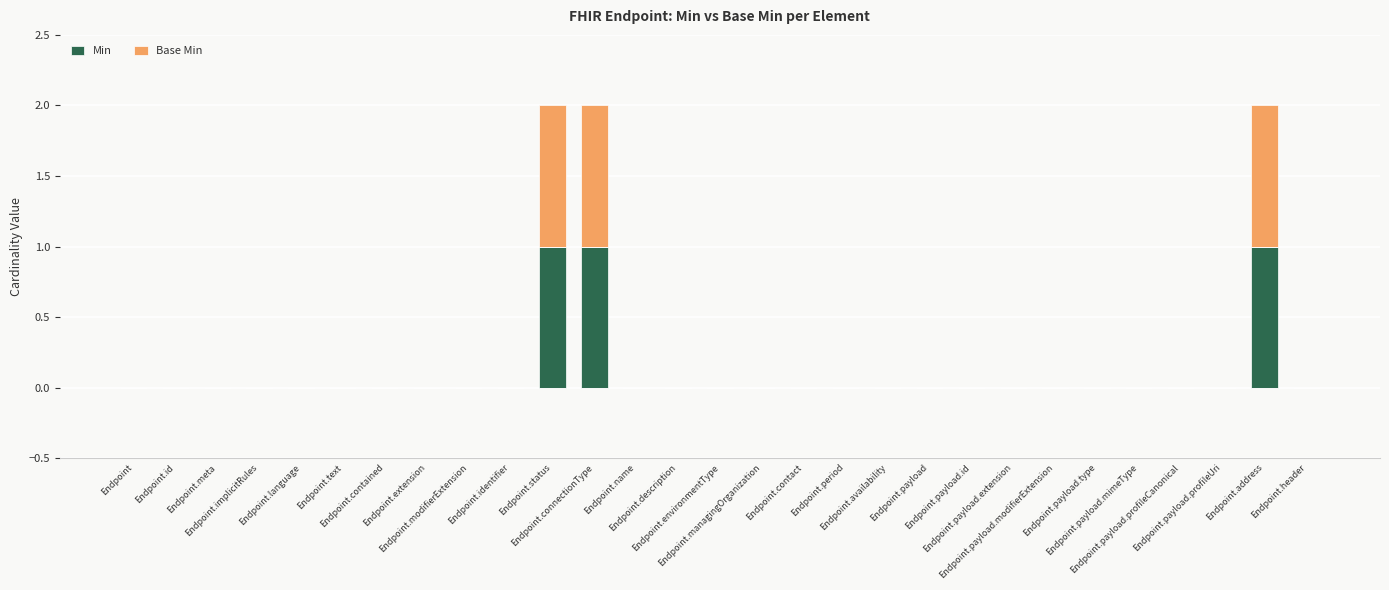

The Base Min series shows 1 at Endpoint.meta. True or false?

False